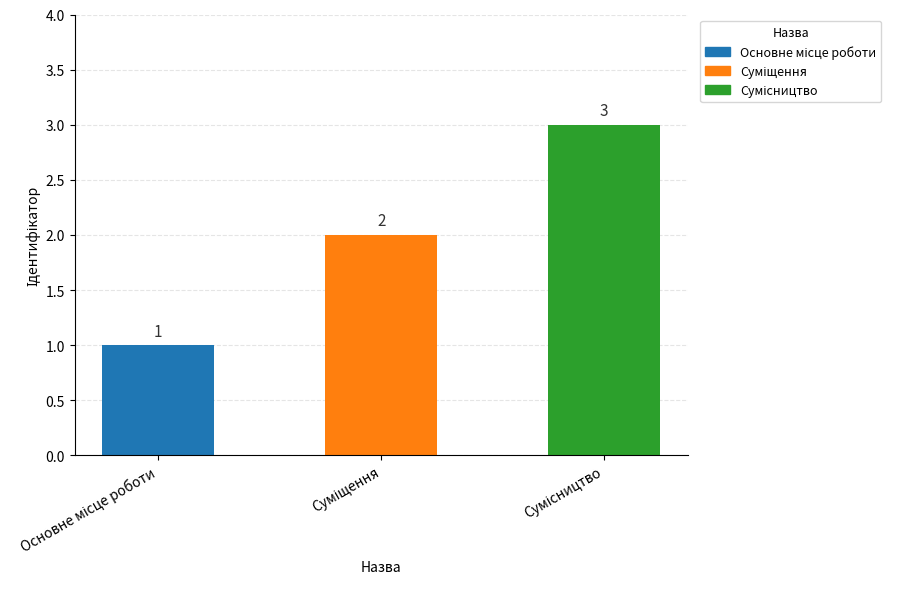

How many bars are there in total?

3